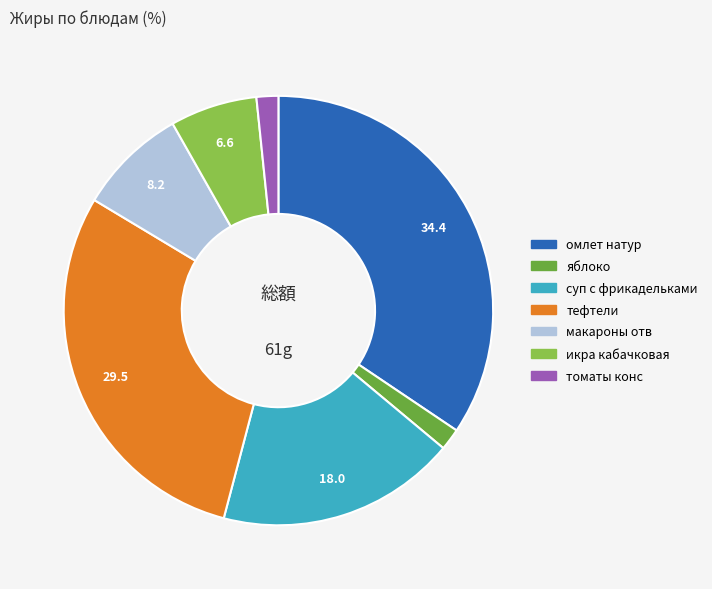

Does any single category account for the majority?

No